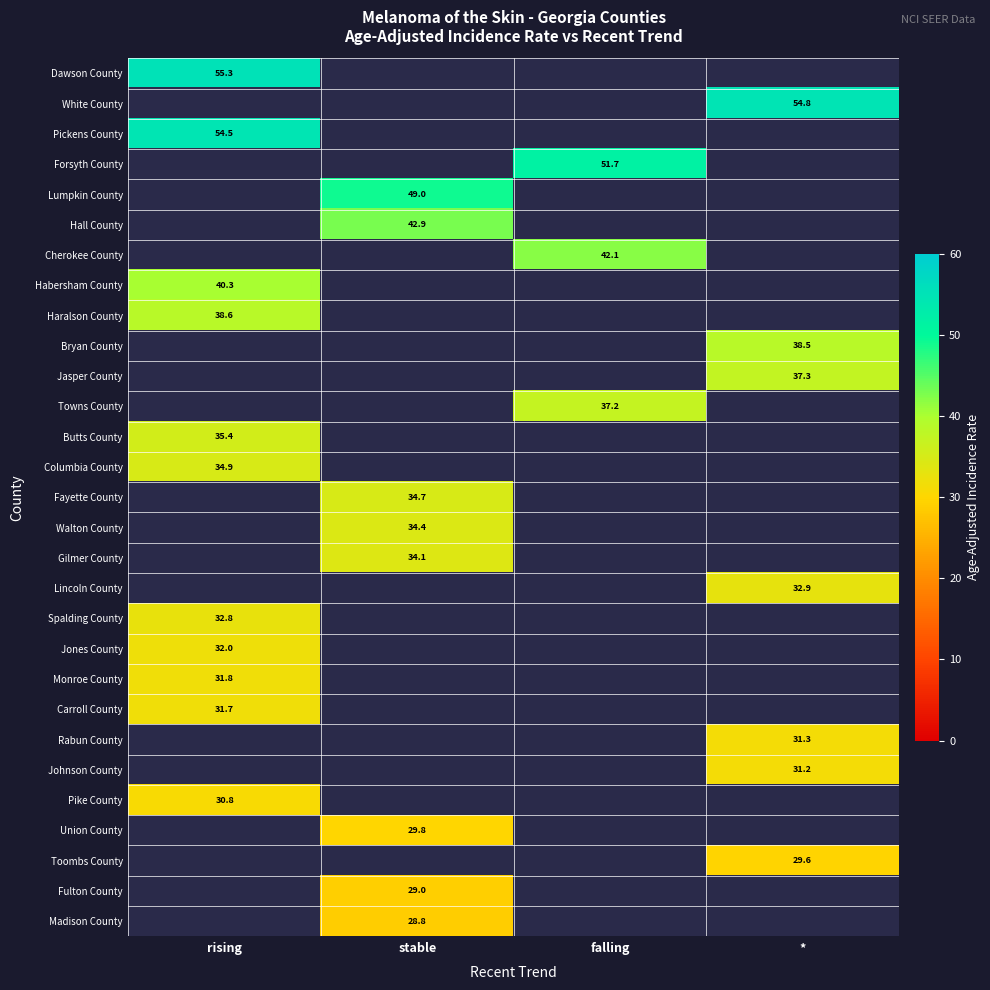

The value of Hall County at stable is 64.9. True or false?

False